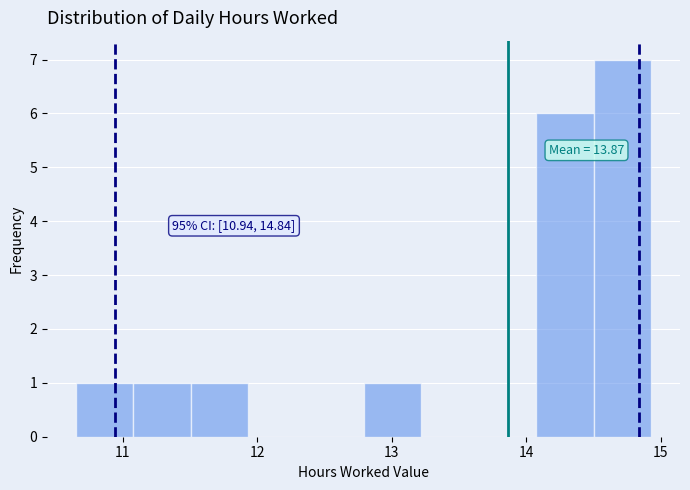

Over which range of the x-axis is the bar tallest?

14.5 to 14.9